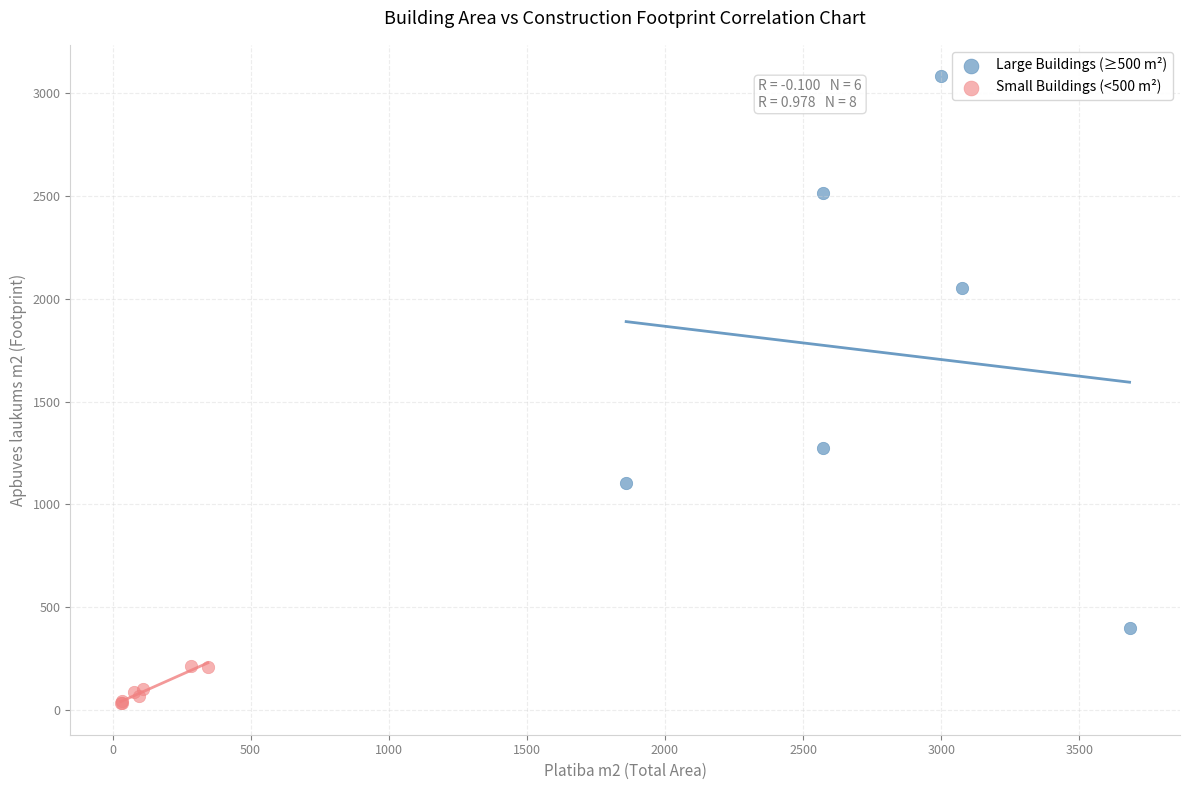

Which series contains the highest Y value?

Large Buildings (≥500 m²)